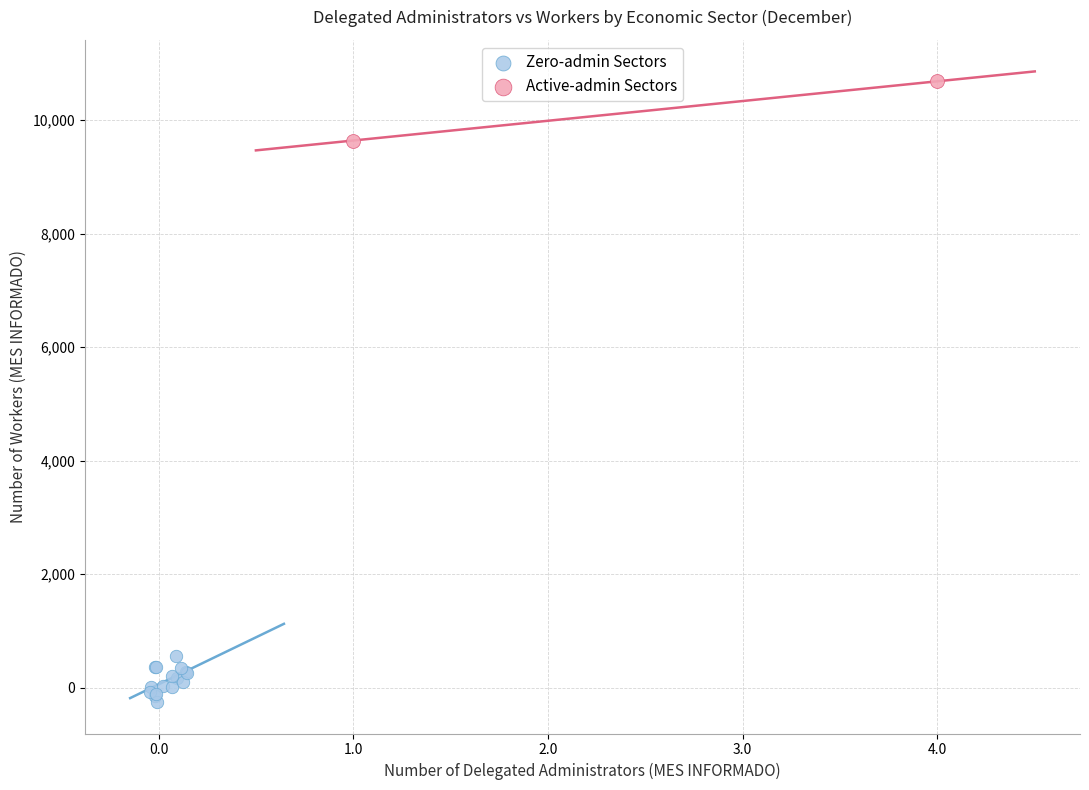

What are all the series names shown in the legend?

Zero-admin Sectors, Active-admin Sectors